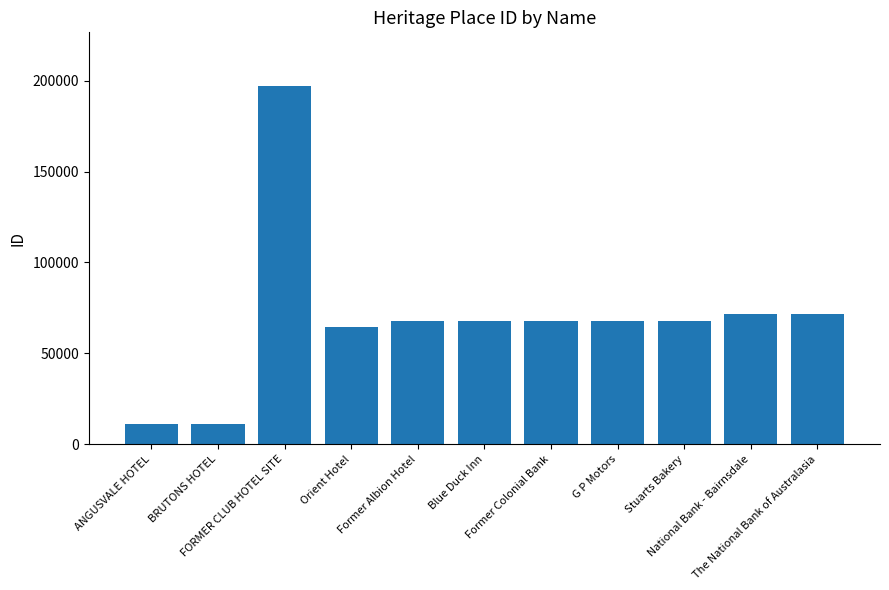

What is the average value?

69745